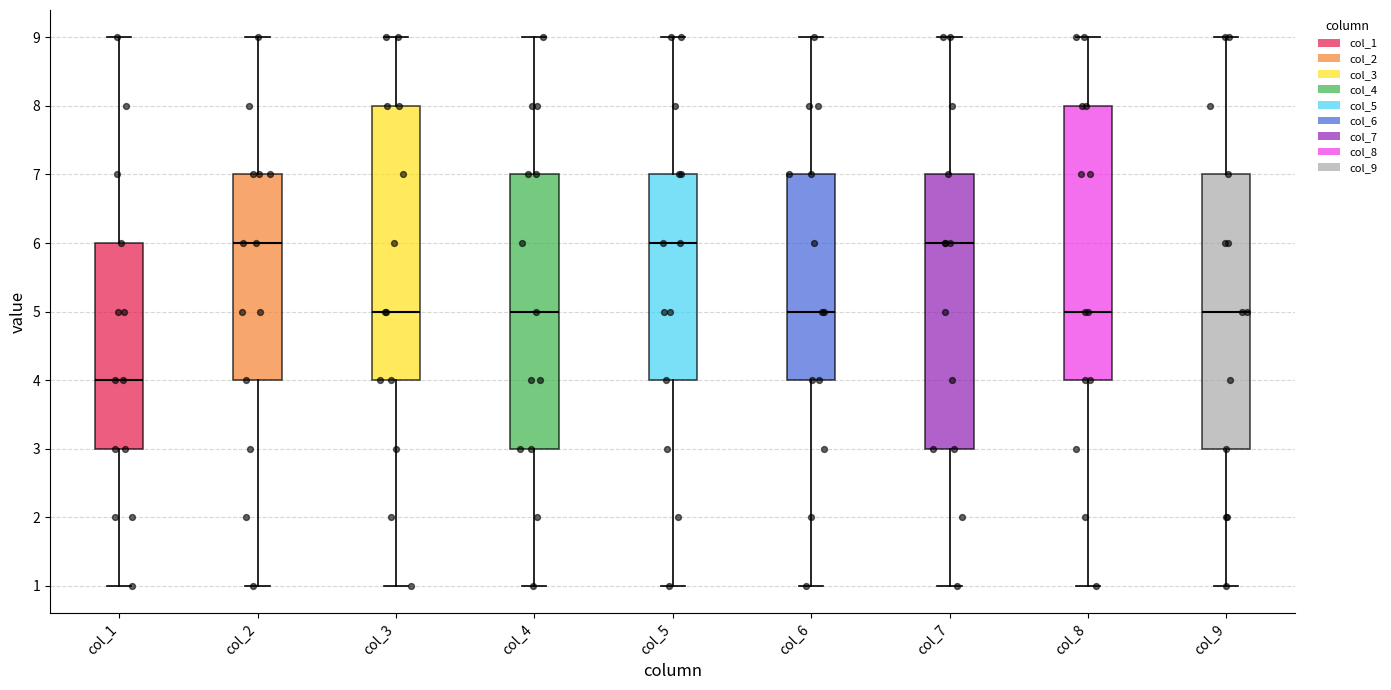

Which box's median line is the lowest?

col_1